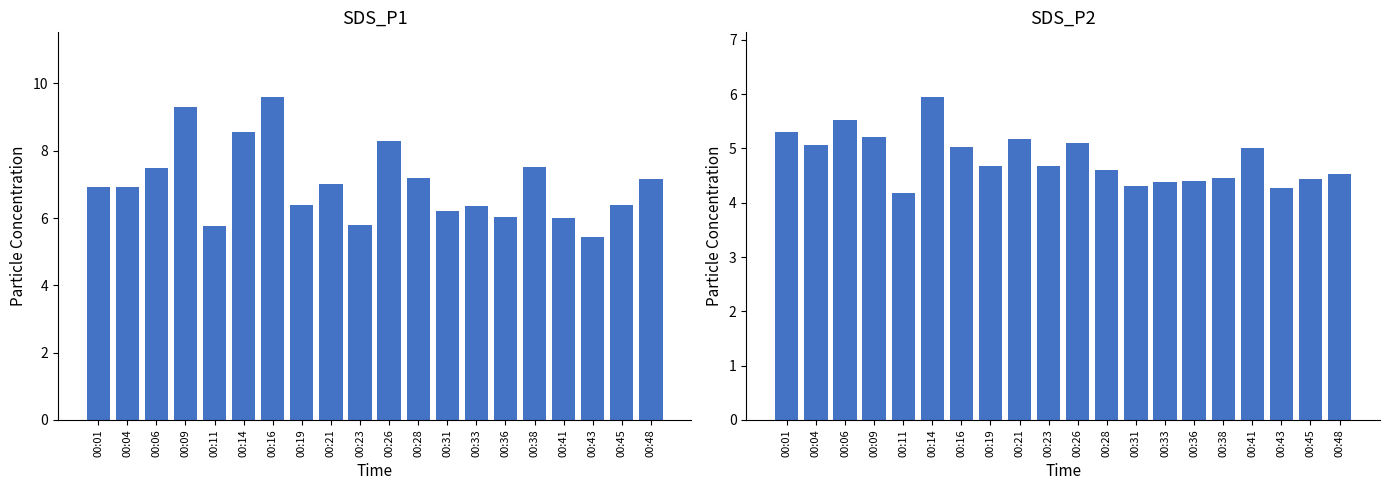

Reading left to right, transcribe all the data shown in this chart.

SDS_P1: 6.9	6.9	7.5	9.3	5.8	8.6	9.6	6.4	7.0	5.8	8.3	7.2	6.2	6.3	6.0	7.5	6.0	5.5	6.4	7.2
SDS_P2: 5.3	5.1	5.5	5.2	4.2	6.0	5.0	4.7	5.2	4.7	5.1	4.6	4.3	4.4	4.4	4.5	5.0	4.3	4.4	4.5